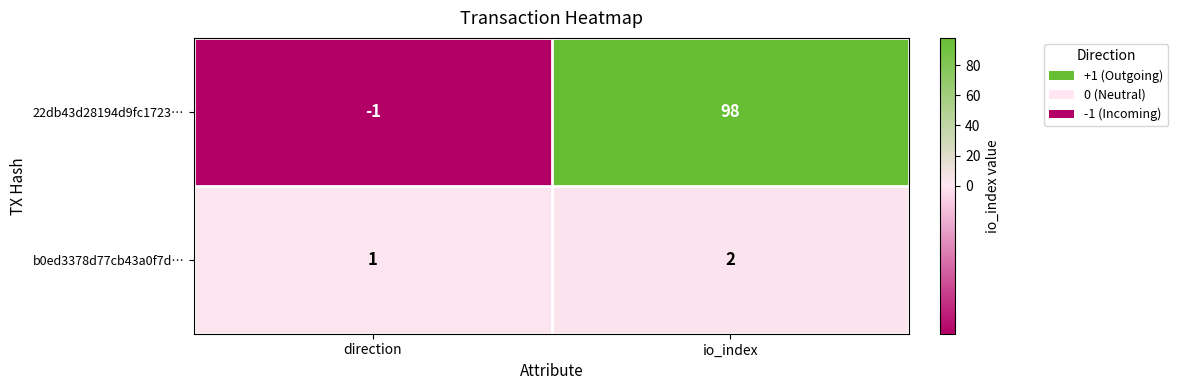

Is it true that 22db43d28194d9fc1723… equals 98 at io_index?

True